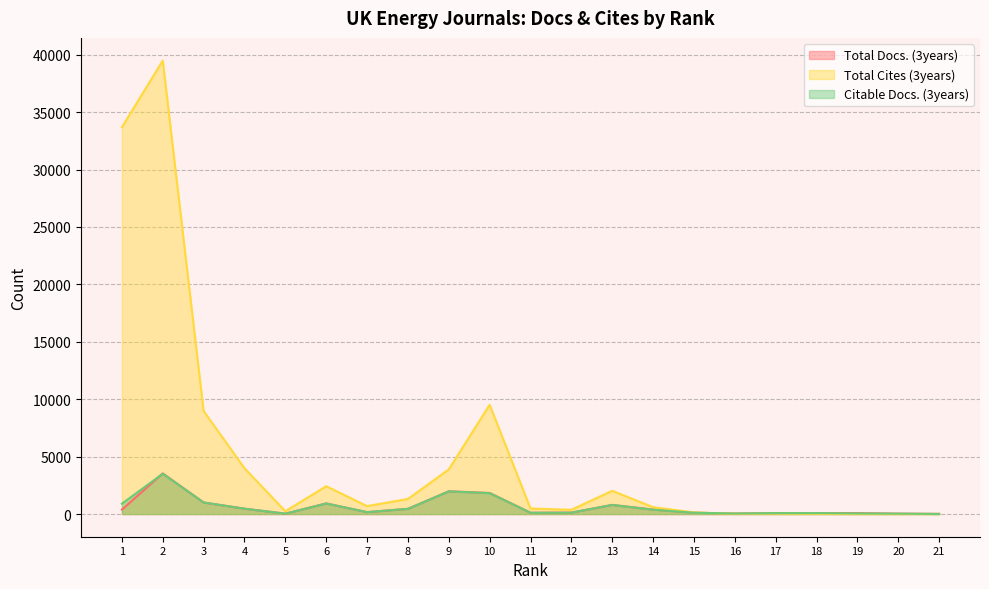

At which category is the sum across all series the highest?

2